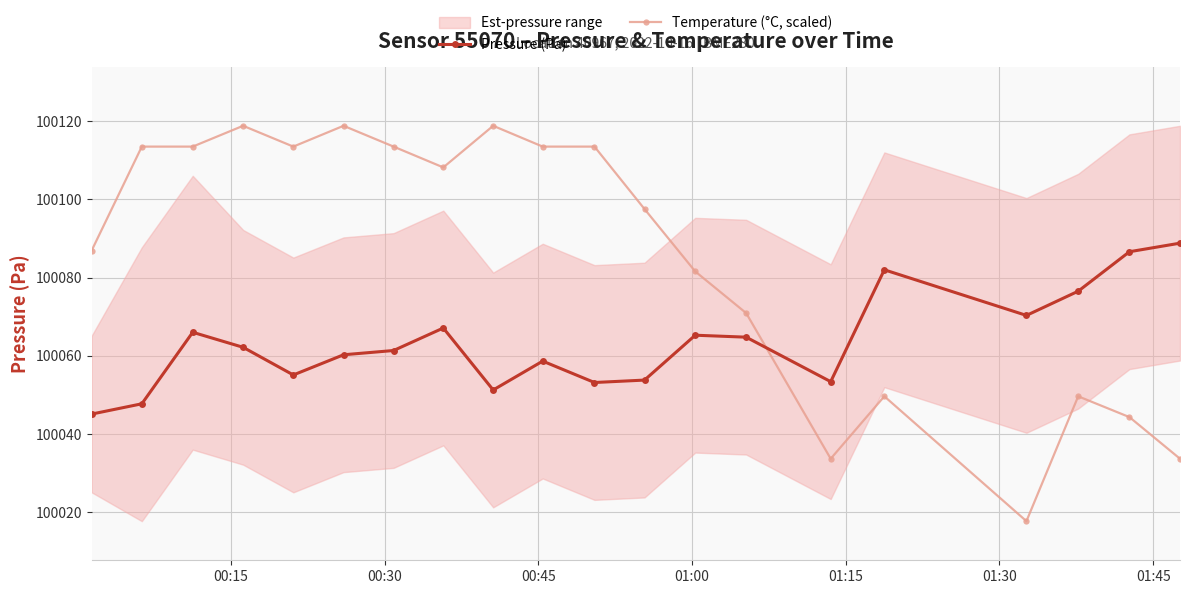

What is the smallest value displayed?

100017.7